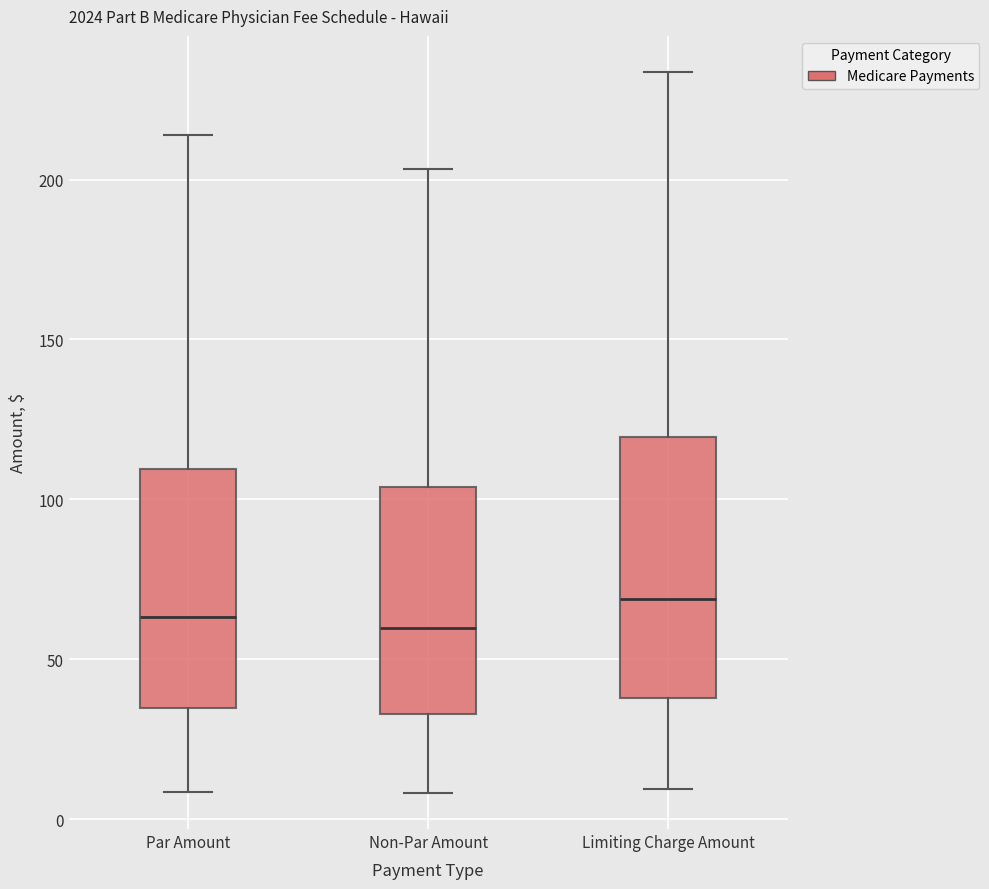

Where does the median line of the box for Par Amount sit on the y-axis? The values are not printed on the chart, so give them approximately, as read against the axis.

65